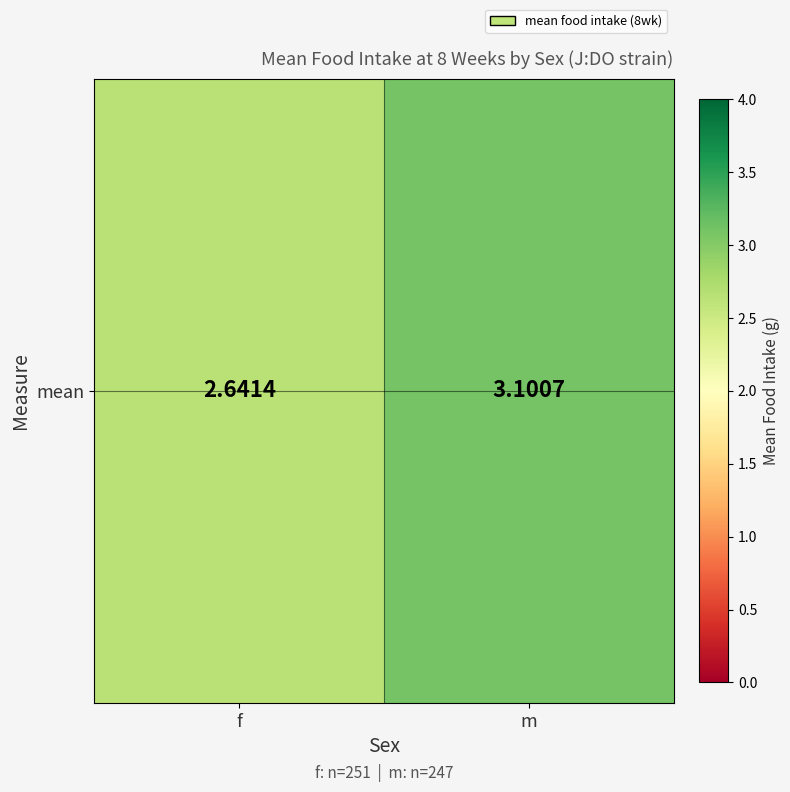

How many values are below 3?

1